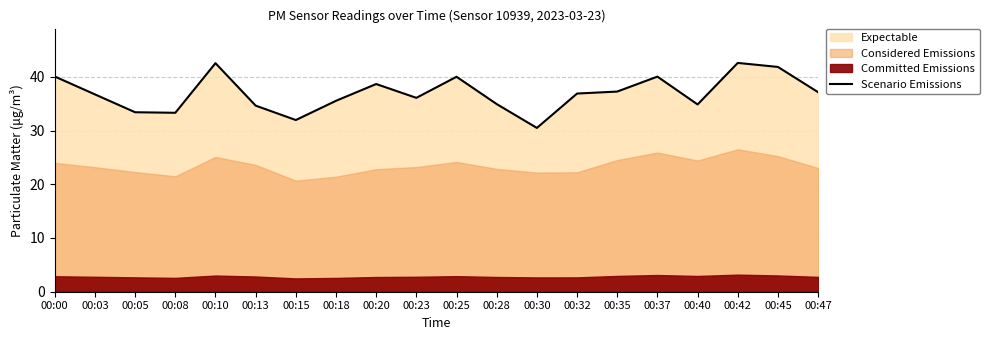

List the labels in order of value, smallest first.

00:30, 00:15, 00:08, 00:05, 00:13, 00:40, 00:28, 00:18, 00:23, 00:03, 00:32, 00:47, 00:35, 00:20, 00:25, 00:37, 00:00, 00:45, 00:10, 00:42